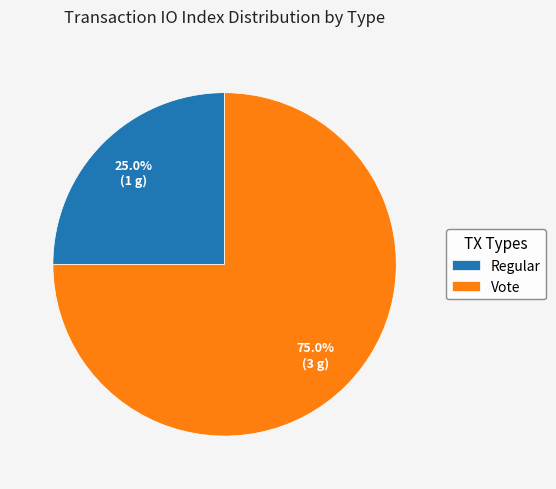

To the nearest percent, what is the combined percentage of Vote and Regular?

100%